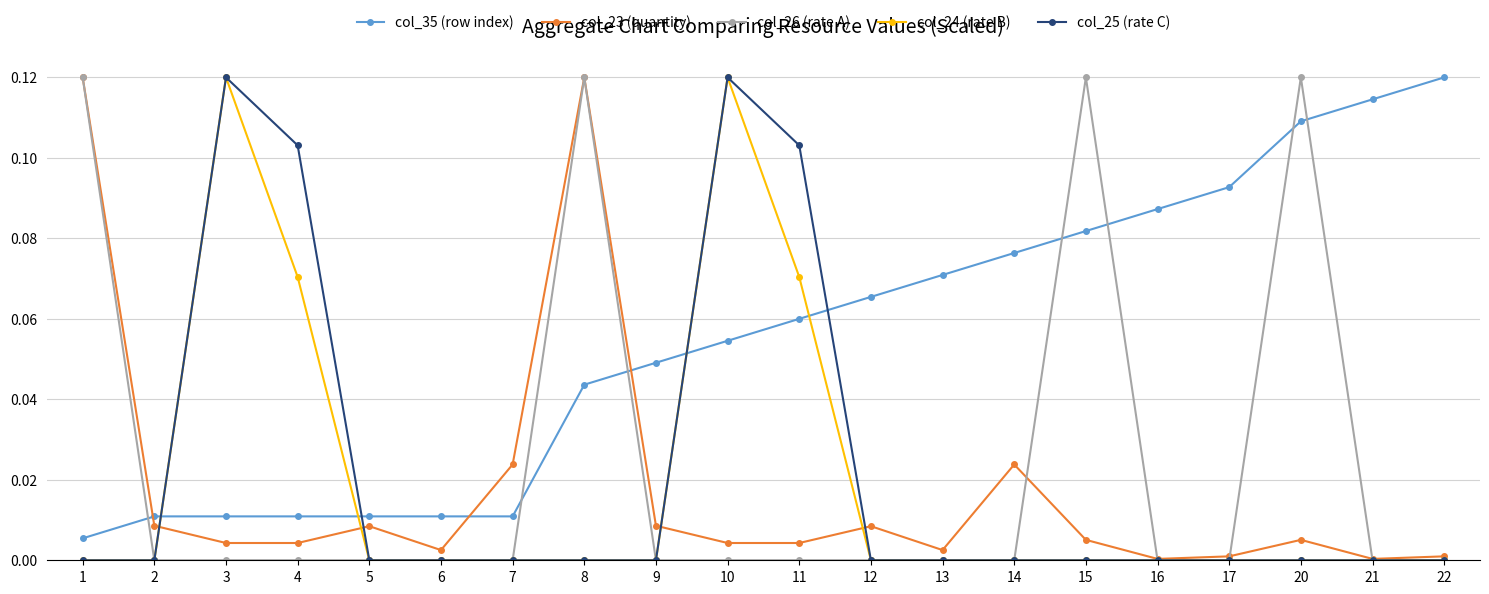

At which label does col_35 (row index) reach its peak?

22